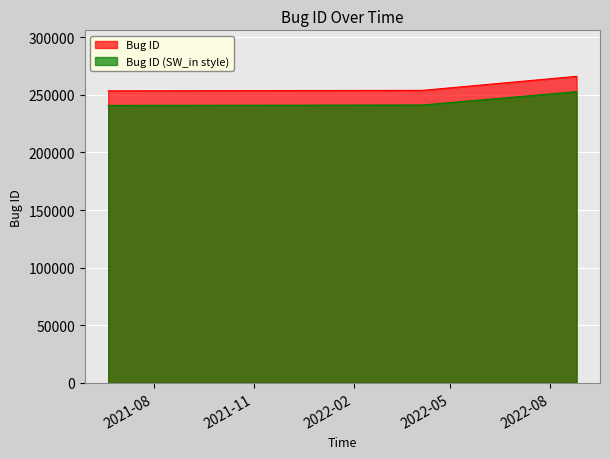

Reading left to right, what are all the values shown in this chart?

253438	253857	266028